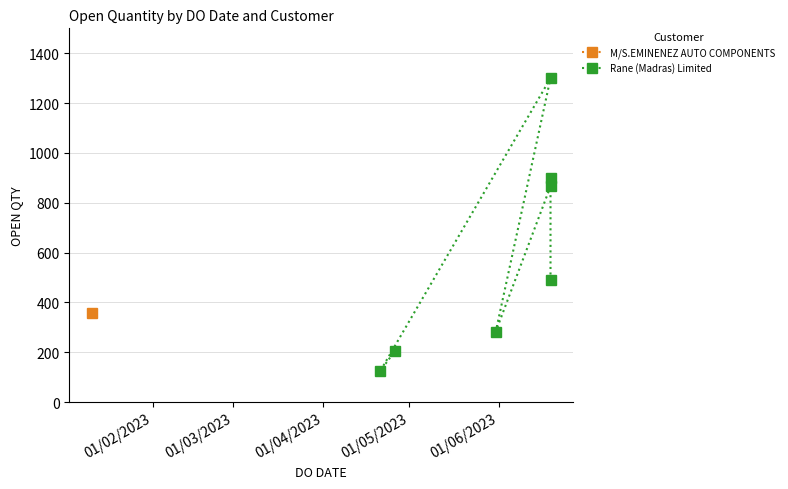

How many data points are above 490?

3